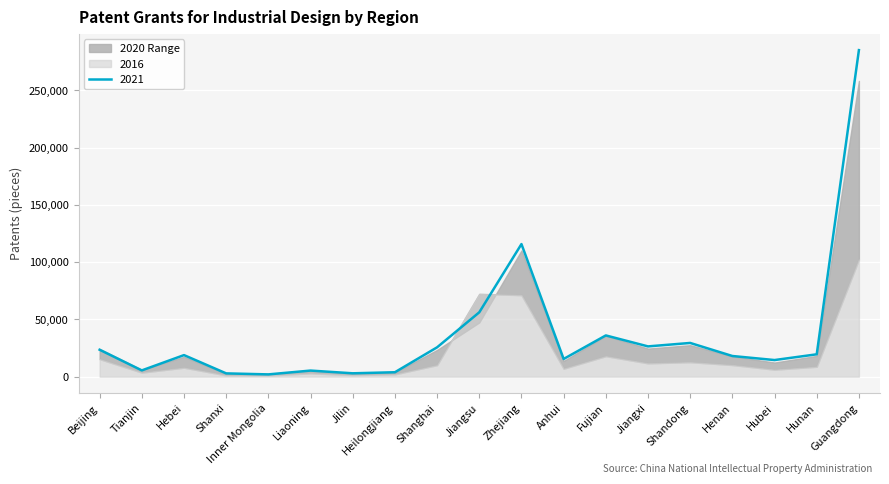

How many intersections are there between 2016 and 2020?

2